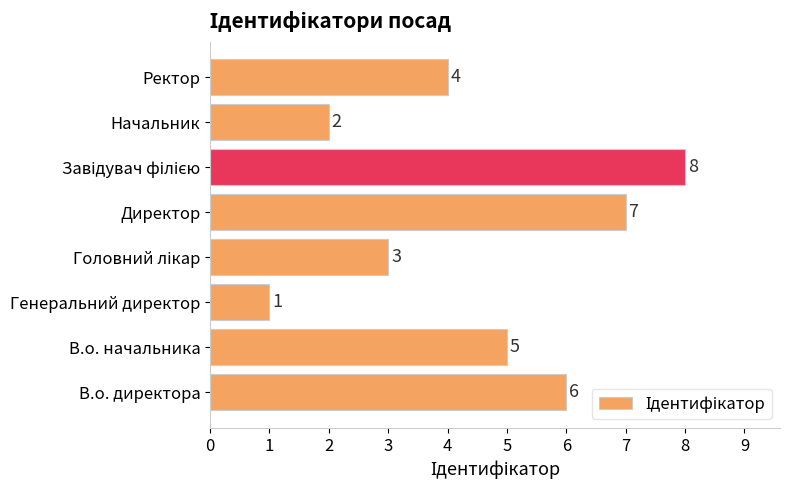

What is the change in value from Генеральний директор to Директор?

+6